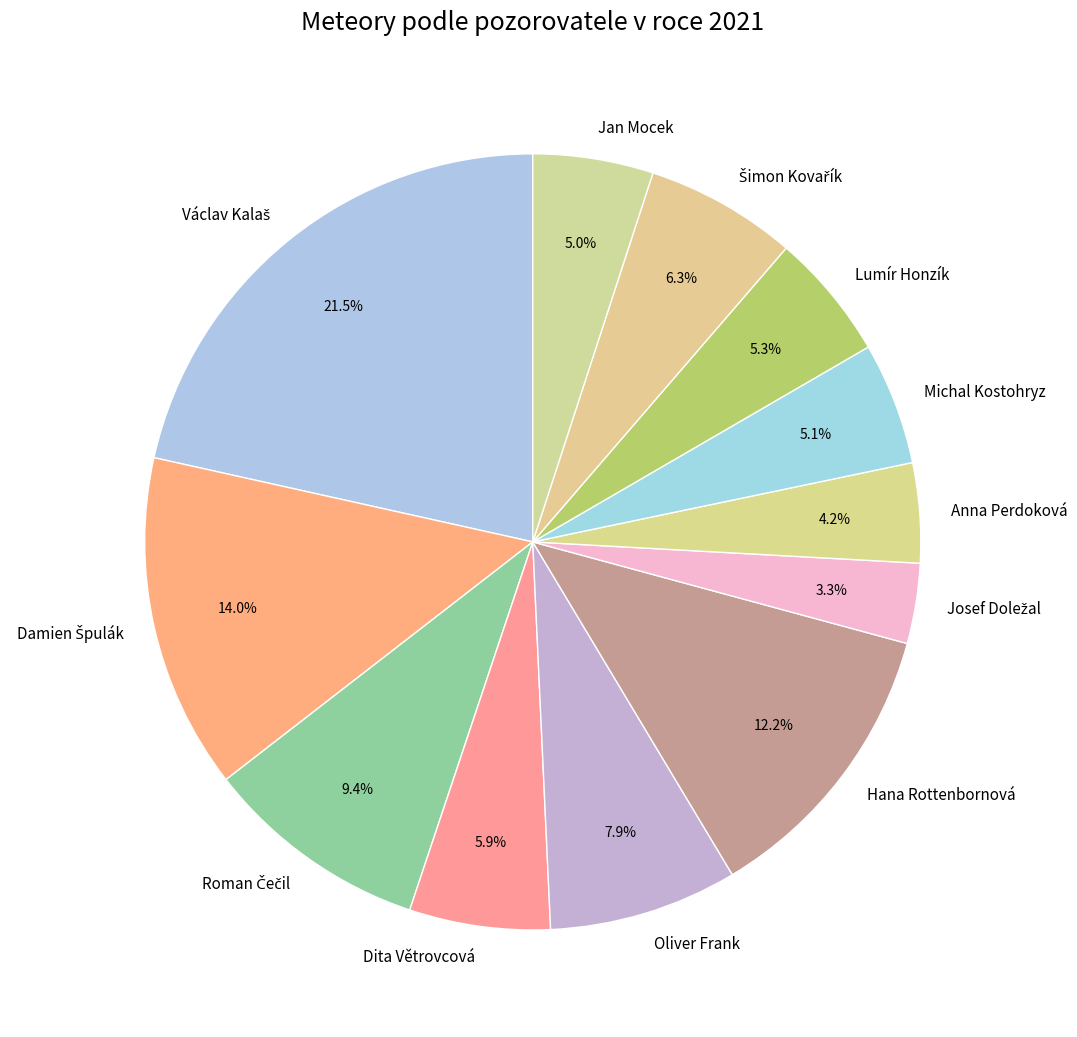

To the nearest percent, what is the difference between the largest and smallest slice percentages?

18%